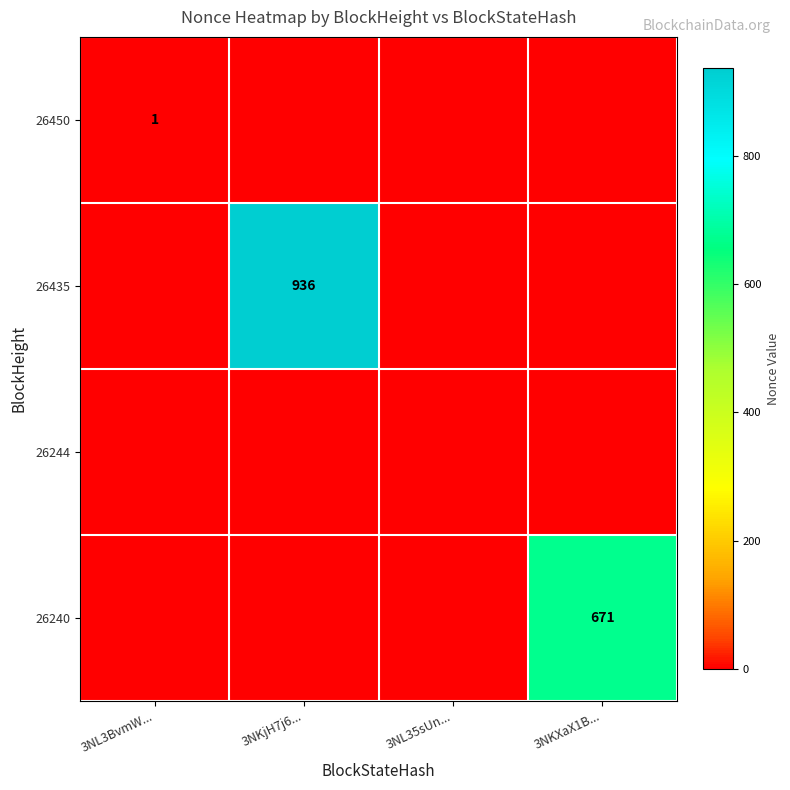

True or false: 26450 has a value of 1 at 3NL3BvmW....

True